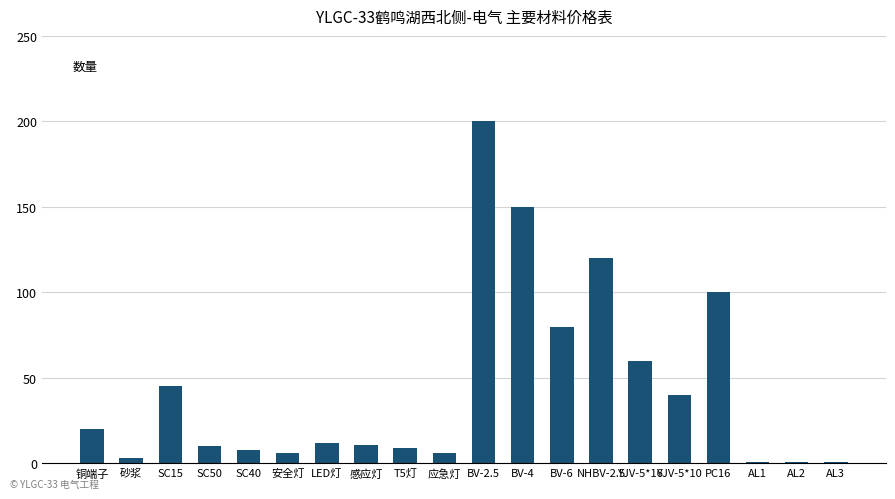

Reading right to left, transcribe all the data shown in this chart.

1	1	1	100	40	60	120	80	150	200	6	9	11	12	6	8	10	45	3	20